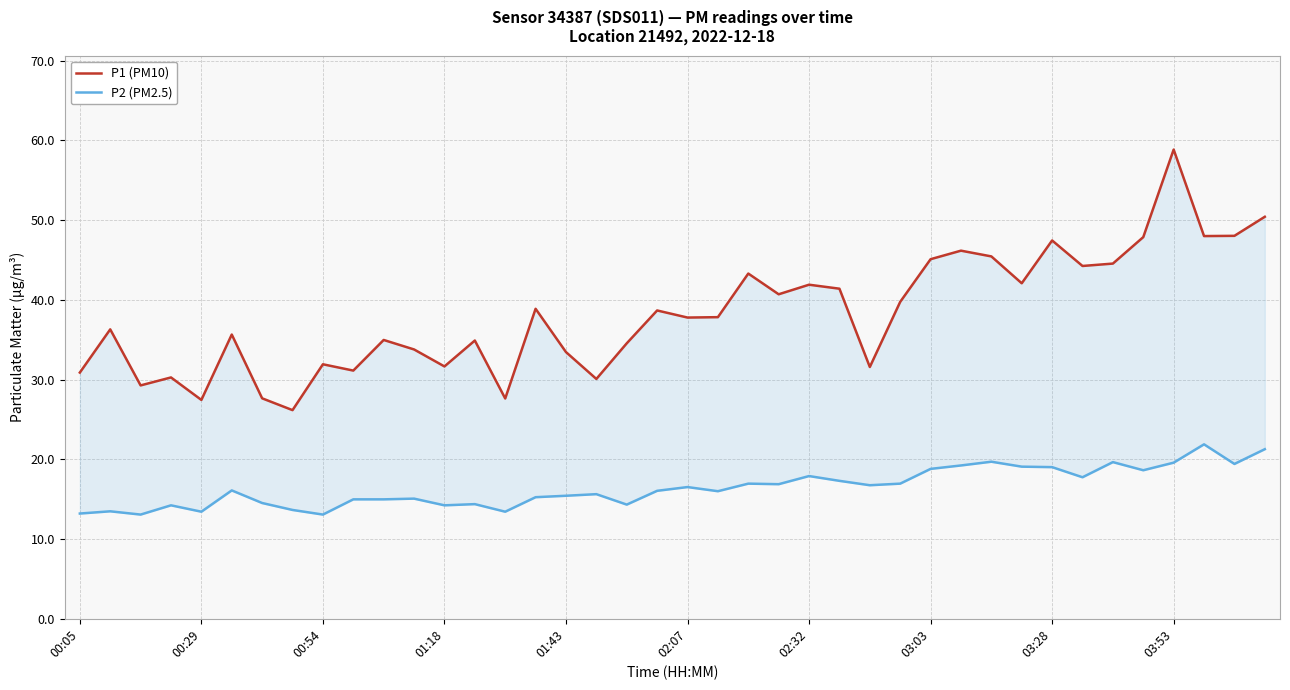

In P1 (PM10), how many points are higher than both neighbors (excluding endpoints)?

13